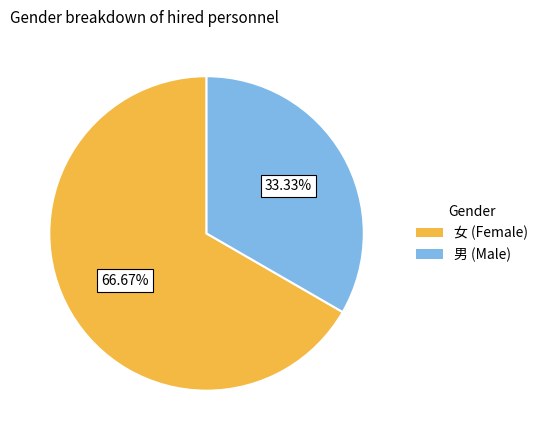

The 女 slice represents 67% of the pie. True or false?

True